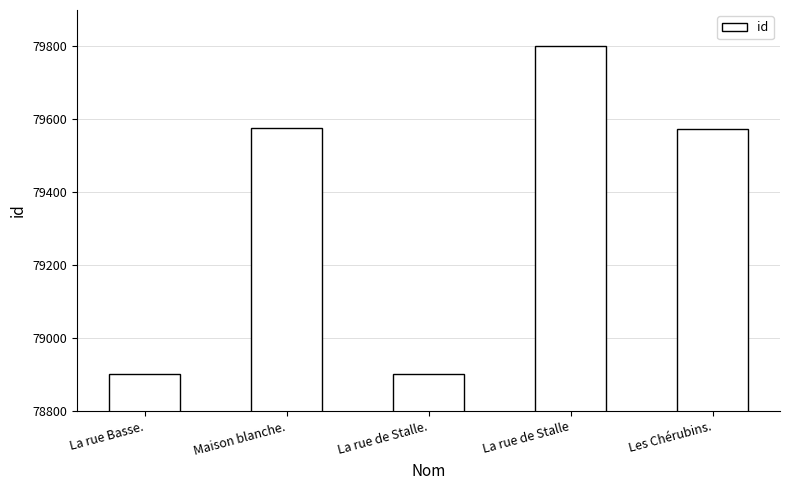

What is the change in value from Maison blanche. to La rue de Stalle?

+227